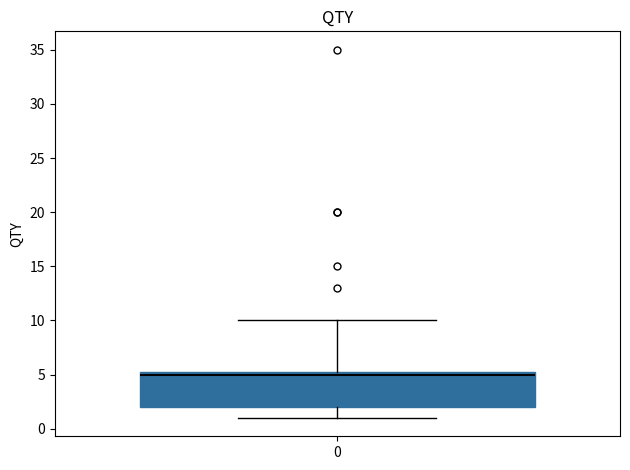

Read this box plot against the y-axis: the position of the median line, the range covered by the box, and the ends of both whiskers. The values are not printed on the chart, so give them approximately, as read against the axis.

median 5.0, box 2.0 to 5.5, whiskers 1.0 to 10.0